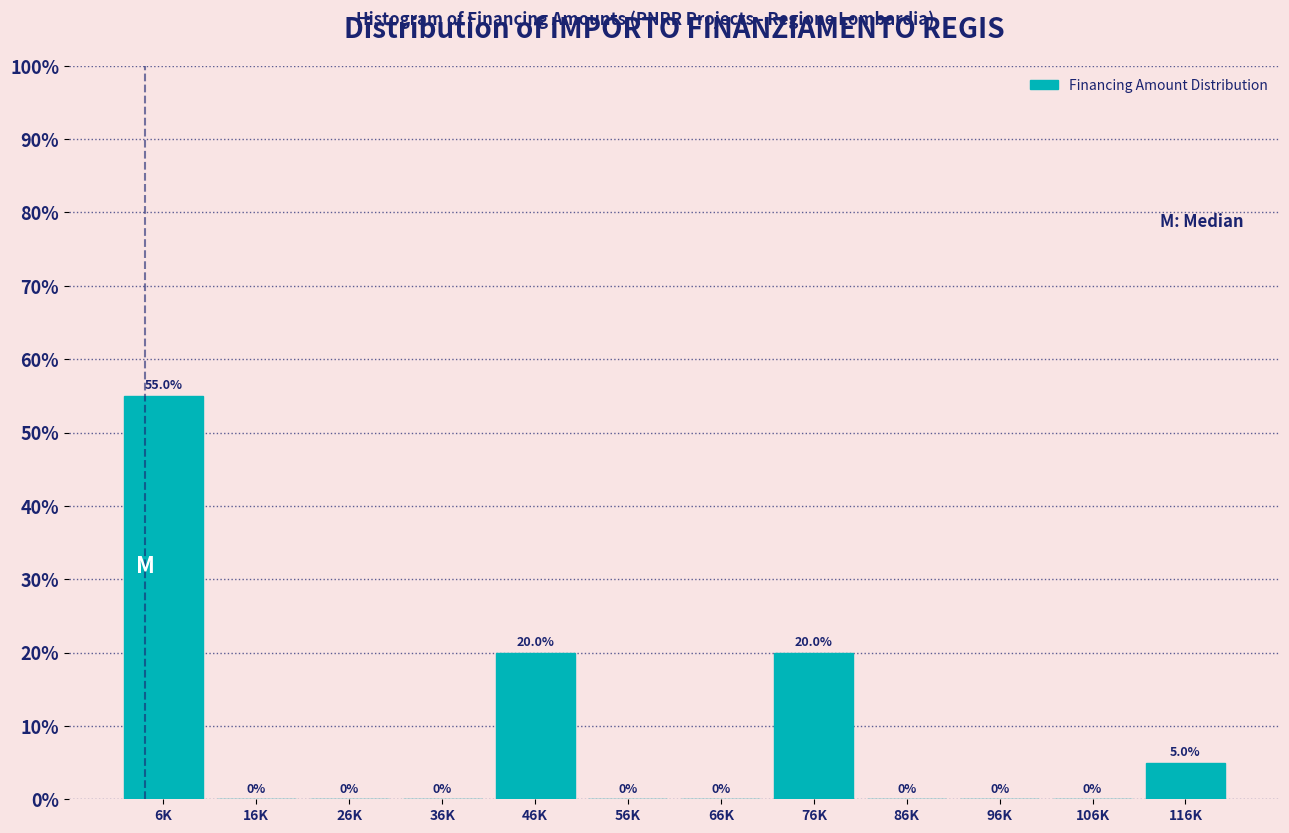

Reading left to right, what are all the values shown in this chart?

6K=55.0	16K=0.0	26K=0.0	36K=0.0	46K=20.0	56K=0.0	66K=0.0	76K=20.0	86K=0.0	96K=0.0	106K=0.0	116K=5.0